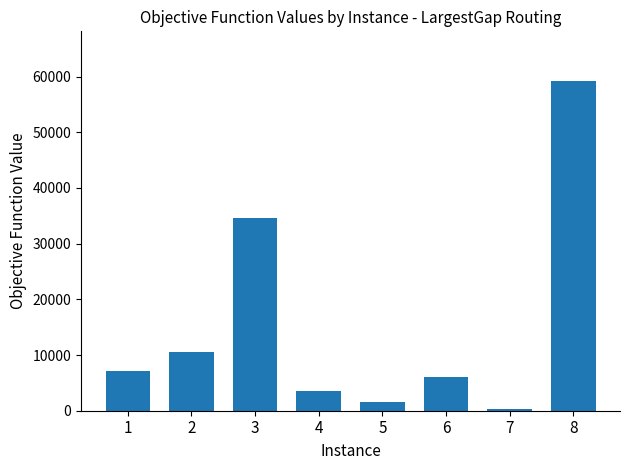

What is the smallest value displayed?

327.8